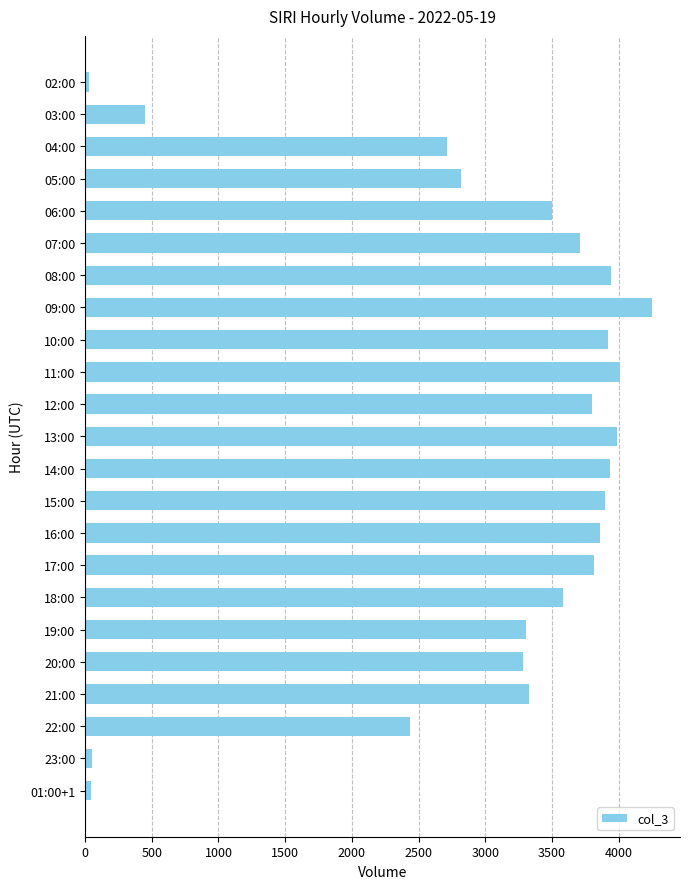

How many categories are shown in the chart?

23